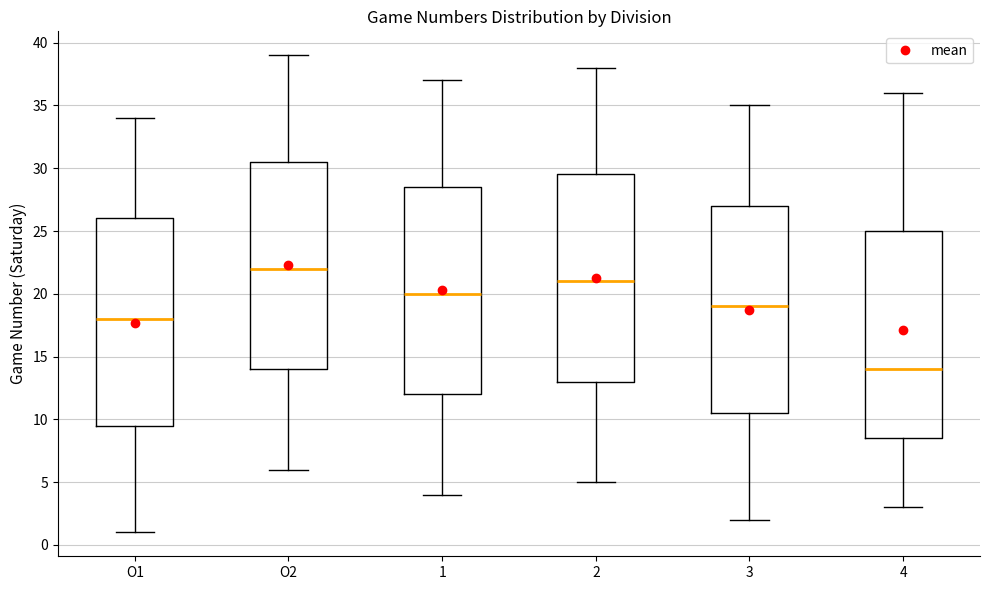

Reading left to right, read every box against the y-axis: the position of its median line, the range the box covers, and the ends of its whiskers. The values are not printed on the chart, so give them approximately, as read against the axis.

O1: median 18.0, box 9.5 to 26.0, whiskers 1.0 to 34.0
O2: median 22.0, box 14.0 to 30.5, whiskers 6.0 to 39.0
1: median 20.0, box 12.0 to 28.5, whiskers 4.0 to 37.0
2: median 21.0, box 13.0 to 29.5, whiskers 5.0 to 38.0
3: median 19.0, box 10.5 to 27.0, whiskers 2.0 to 35.0
4: median 14.0, box 8.5 to 25.0, whiskers 3.0 to 36.0